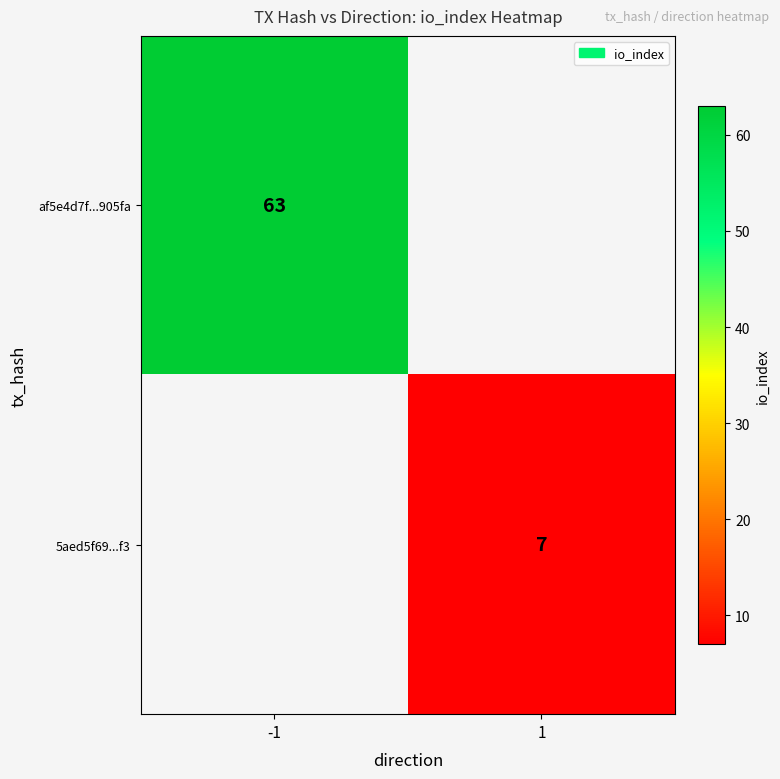

Which has a higher value, 1 or -1?

-1